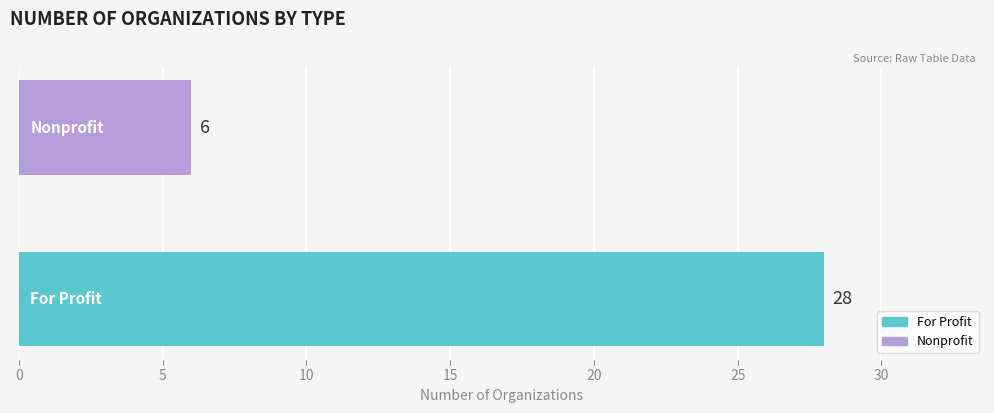

Reading top to bottom, extract all data points from this chart.

6	28